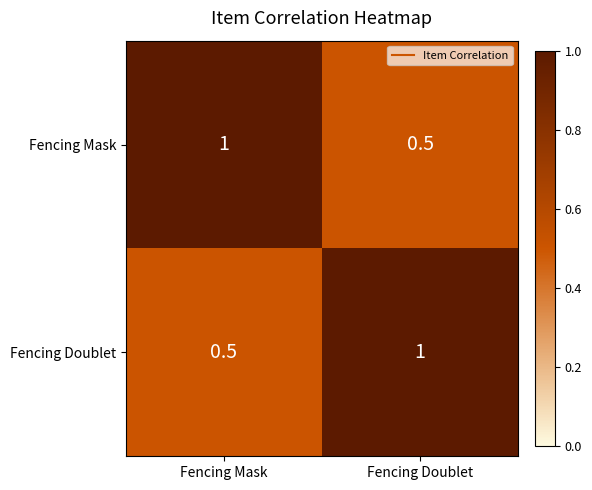

True or false: Fencing Doublet has a value of 0.7 at Fencing Mask.

False